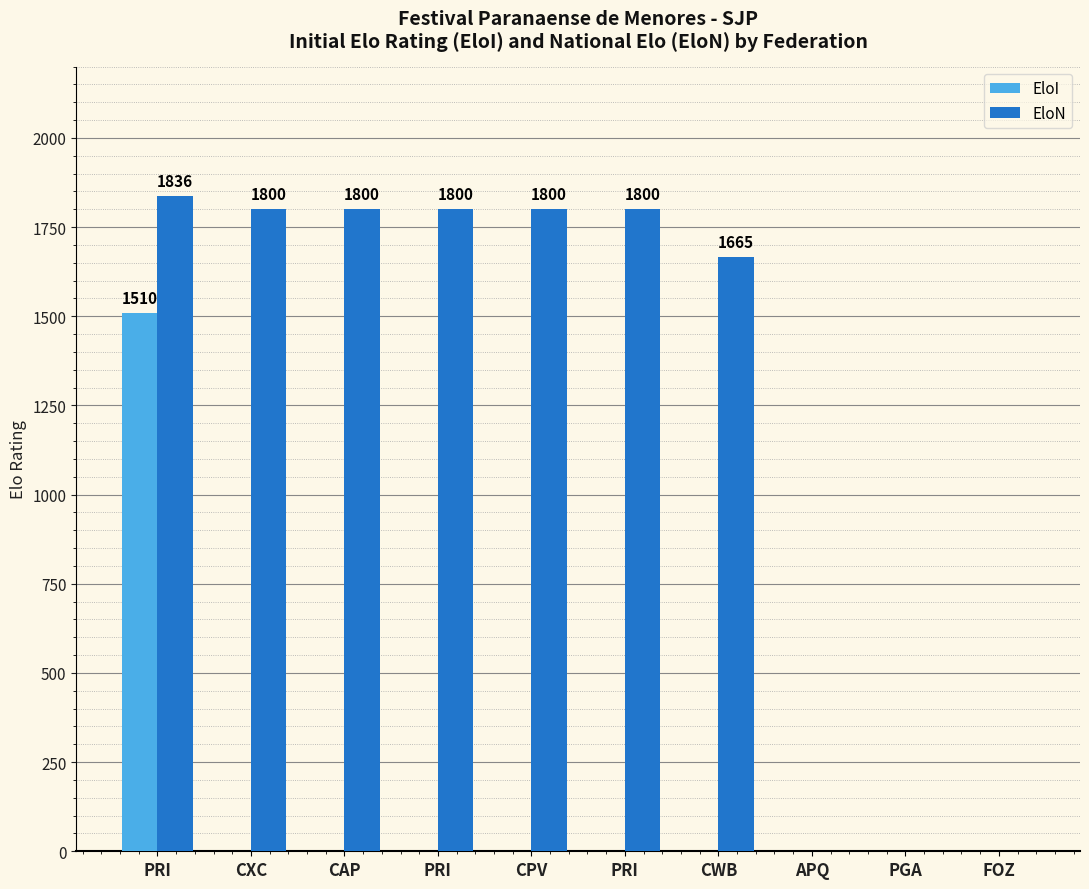

Rank the series by their maximum value, from lowest to highest.

EloI, EloN